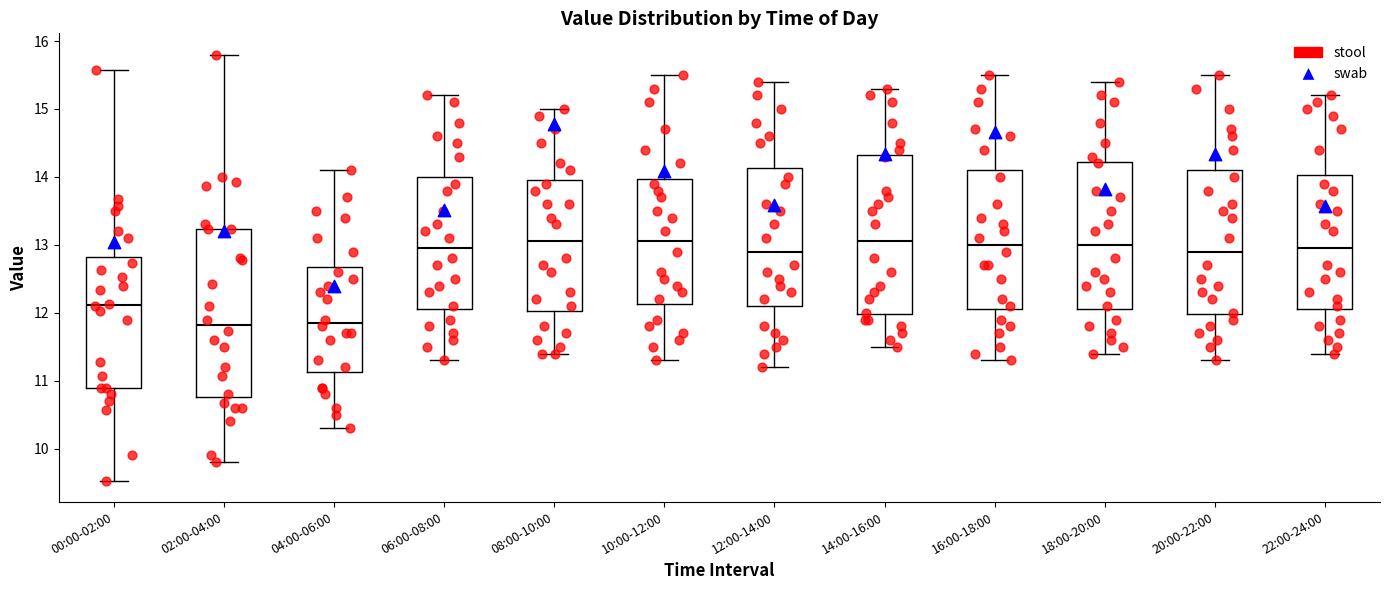

Which box is the tallest, from its lower edge to its upper edge?

02:00-04:00